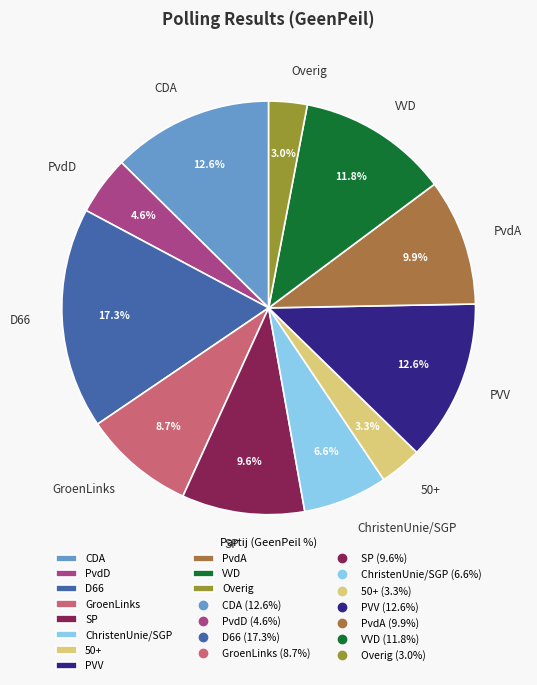

To the nearest percent, what is the difference between the largest and smallest slice percentages?

14%